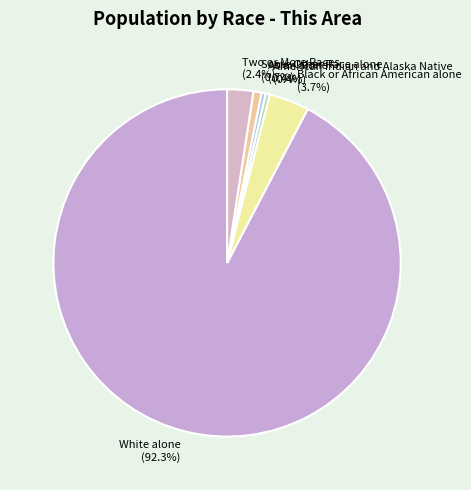

To the nearest percent, what is the combined percentage of Asian alone and White alone?

93%